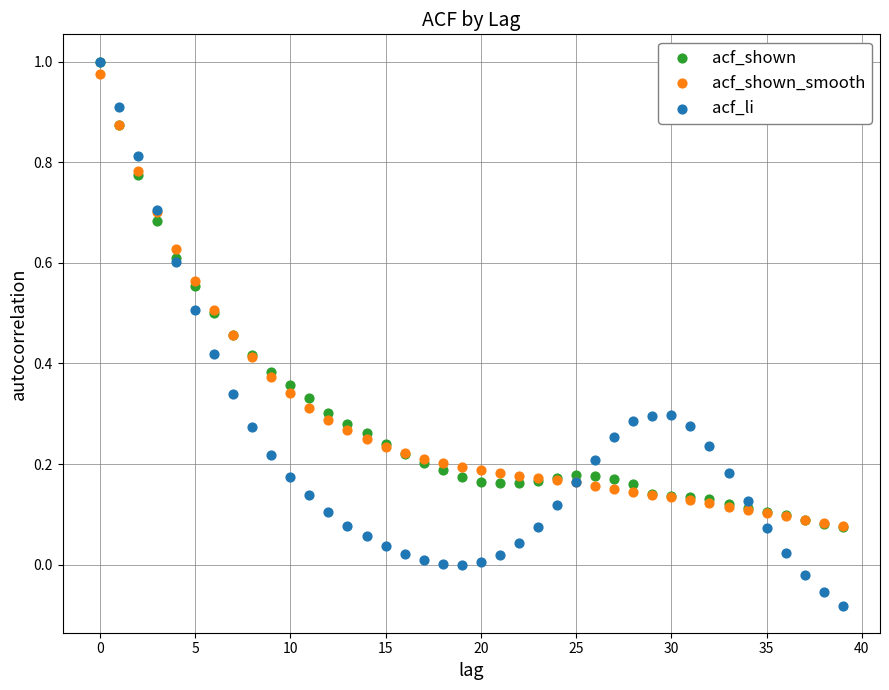

What are all the series names shown in the legend?

acf_shown, acf_shown_smooth, acf_li